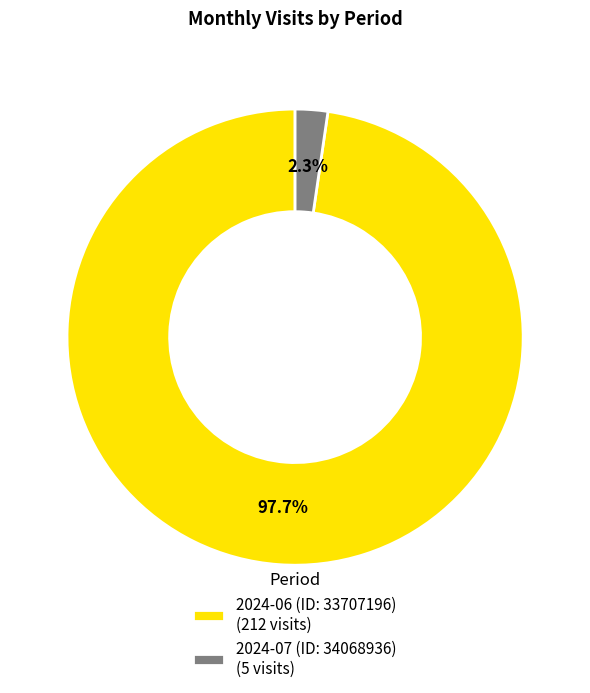

To the nearest percent, what portion does 2024-07 (ID: 34068936) represent?

2%